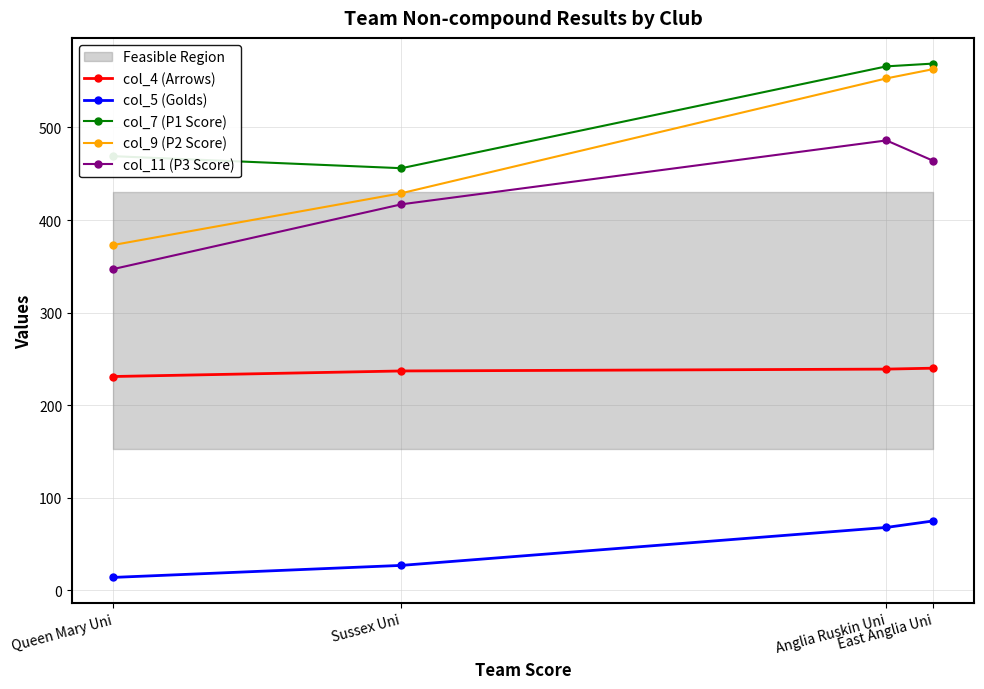

What is the difference between the col_4 (Arrows) values at Sussex Uni and Queen Mary Uni?

6